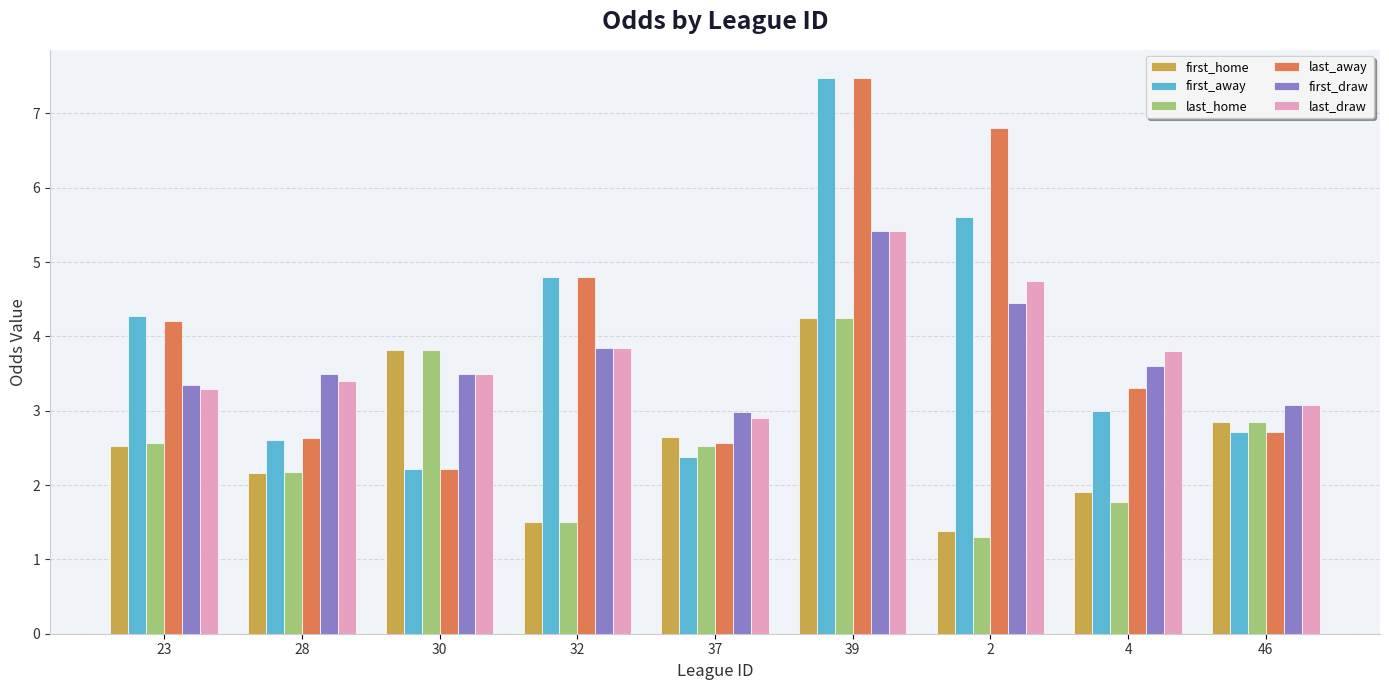

What is the spread (max minus min) of values at 39?

3.2